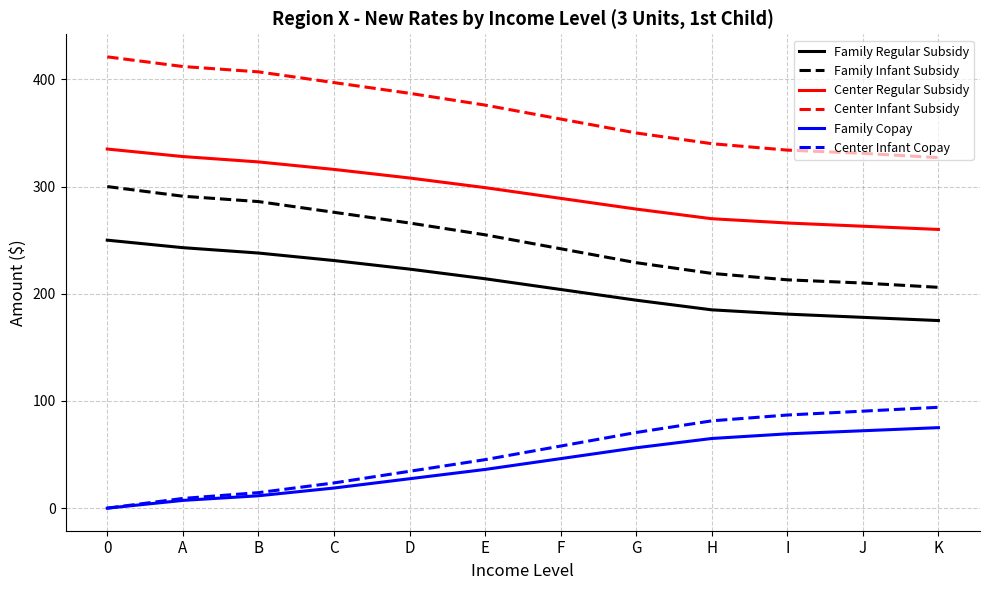

Rank the series by their maximum value, from lowest to highest.

Family Copay, Center Infant Copay, Family Regular Subsidy, Family Infant Subsidy, Center Regular Subsidy, Center Infant Subsidy